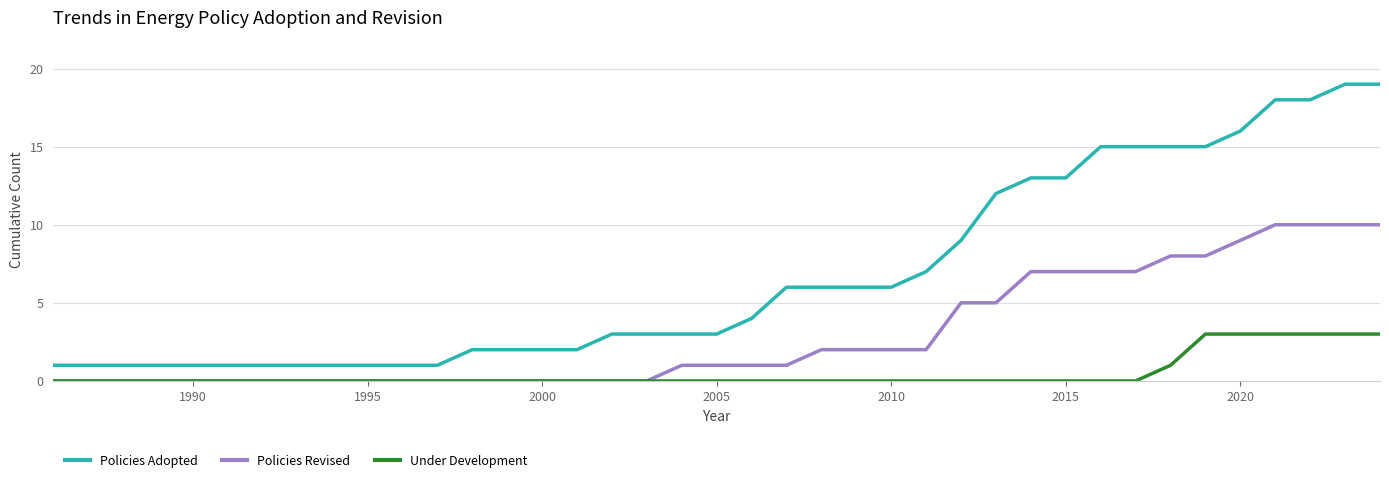

Which series has the largest range (max minus min)?

Policies Adopted